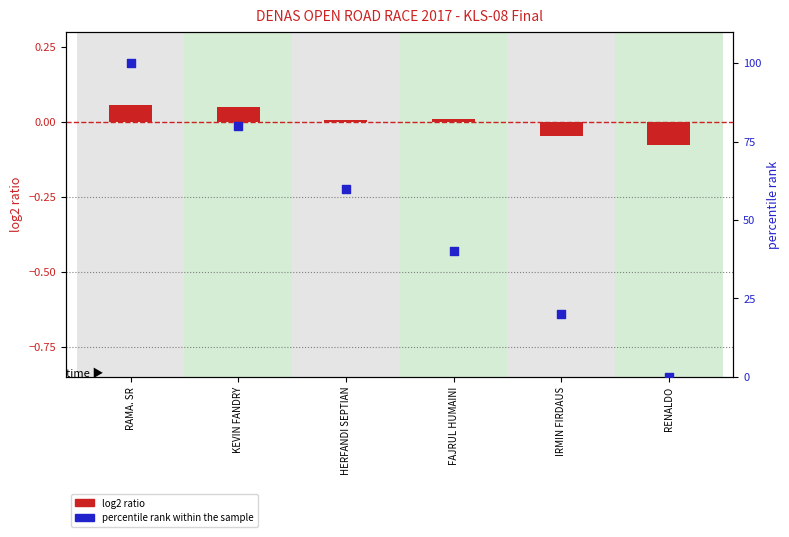

At which category is the sum across all series the highest?

RAMA. SR